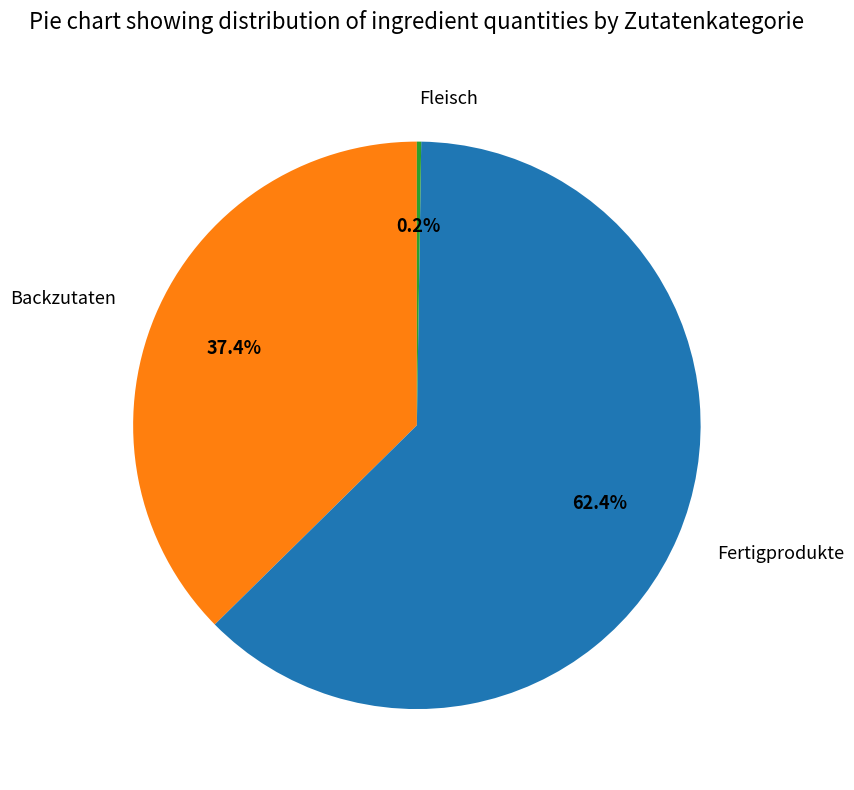

Which slice is the largest?

Fertigprodukte